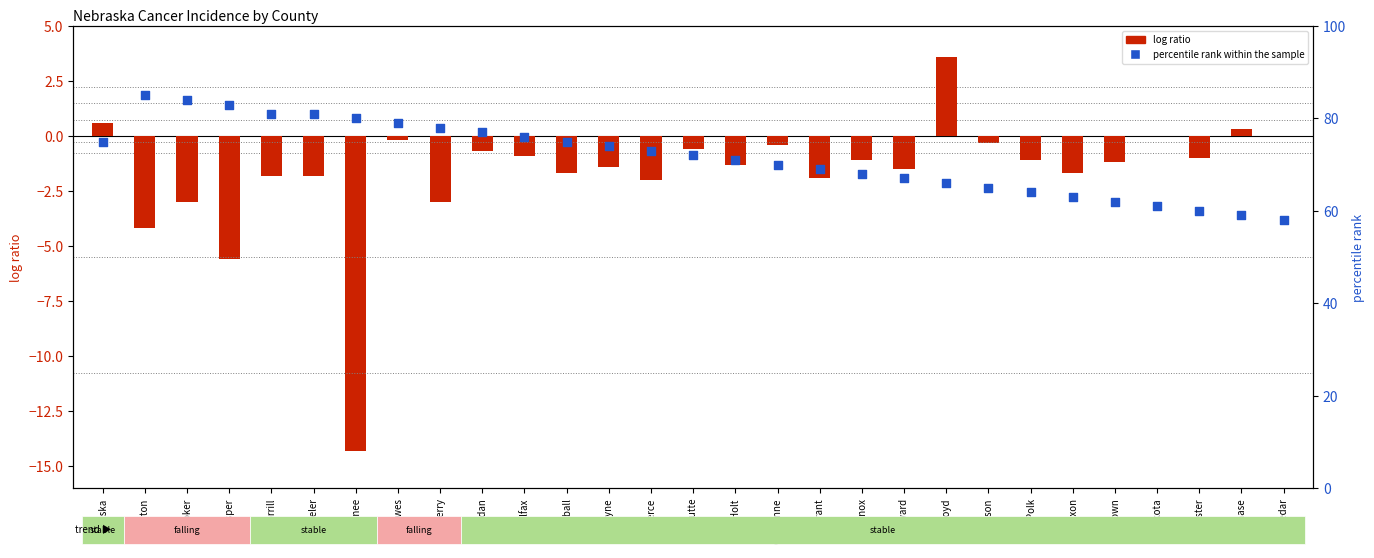

What are all the series names shown in the legend?

log ratio, percentile rank within the sample